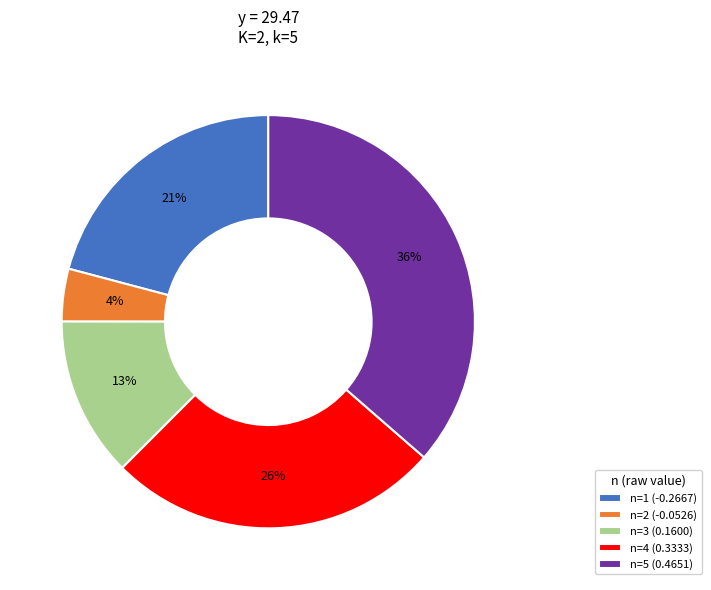

How many segments does this pie chart have?

5